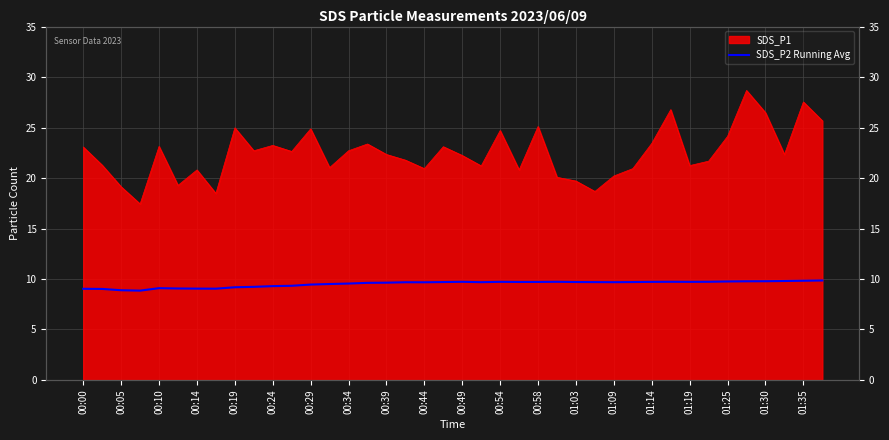

What is the minimum value shown in the chart?

8.8